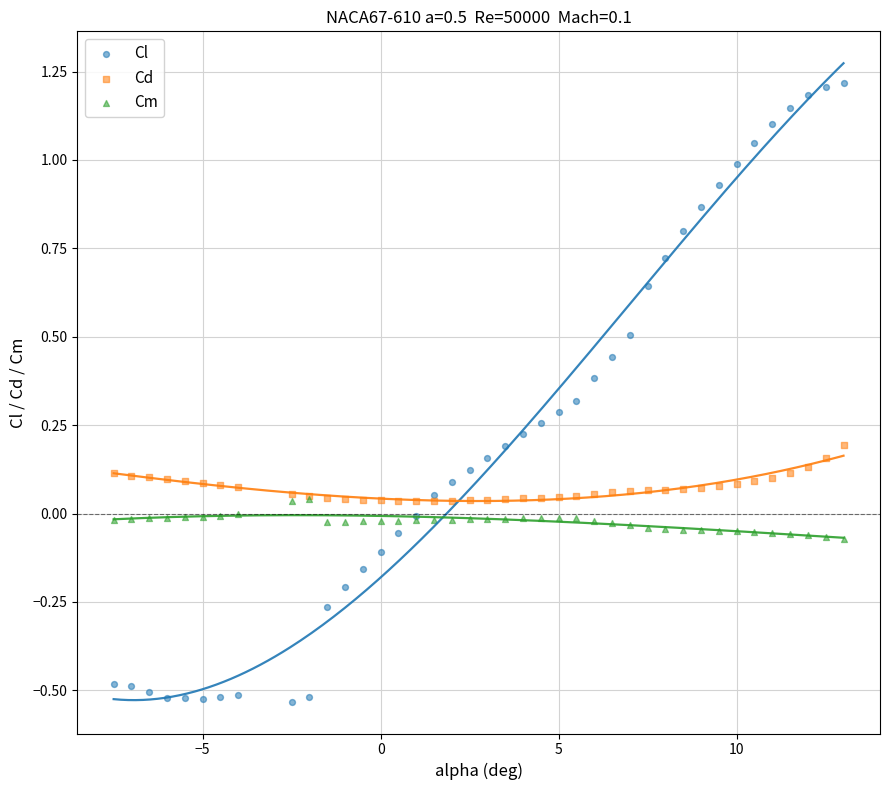

Which series contains the lowest Y value?

Cl